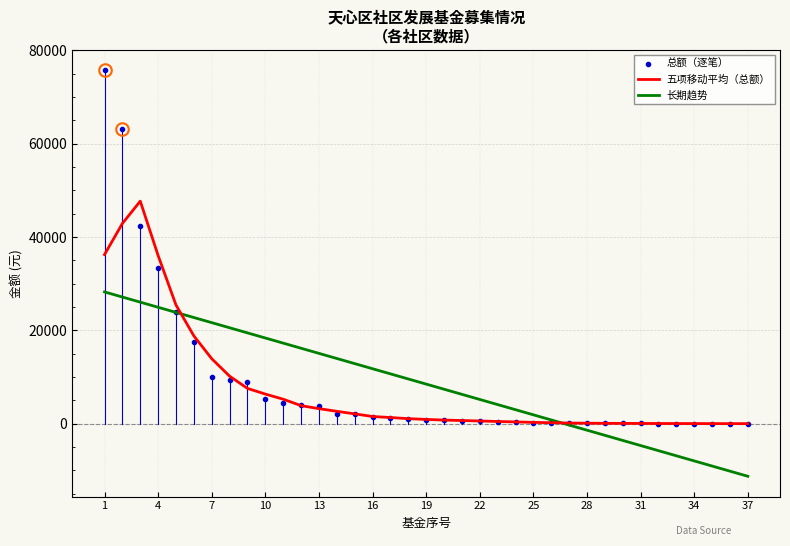

True or false: 总额（逐笔） and 五项移动平均（总额） cross at least once.

True